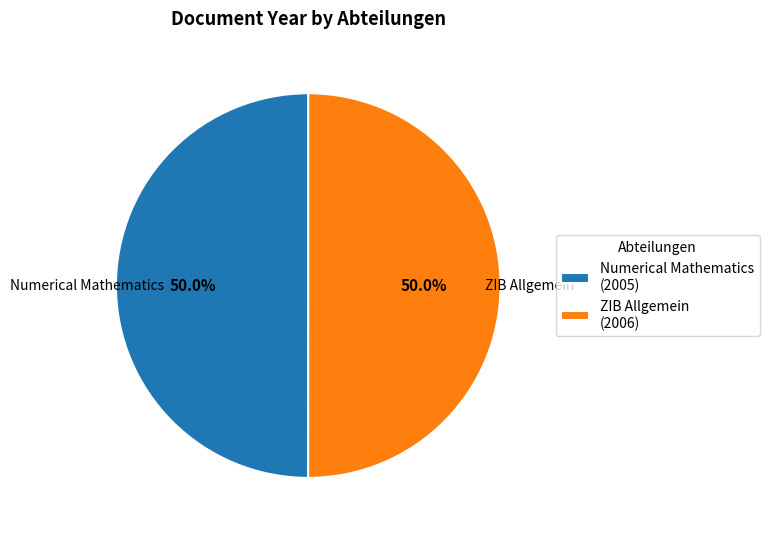

To the nearest percent, what is the average slice percentage?

50%